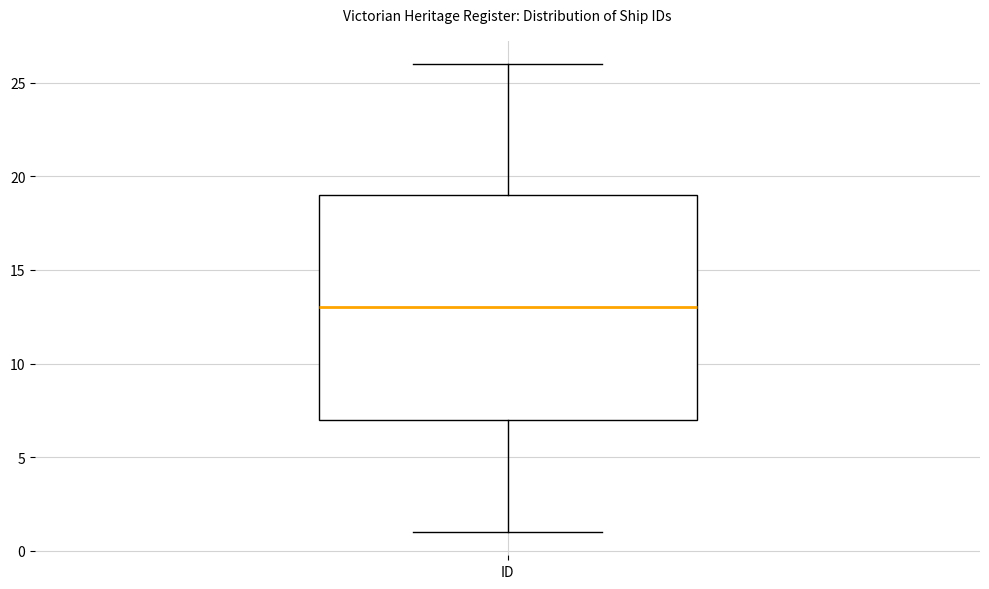

Transcribe this box plot: give where the median line is, the range the box spans, and where the two whiskers end, as read against the y-axis. The values are not printed on the chart, so give them approximately, as read against the axis.

median 13, box 7 to 19, whiskers 1 to 26